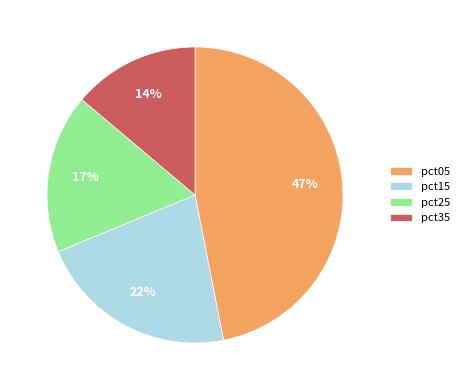

To the nearest percent, what portion does pct15 represent?

22%